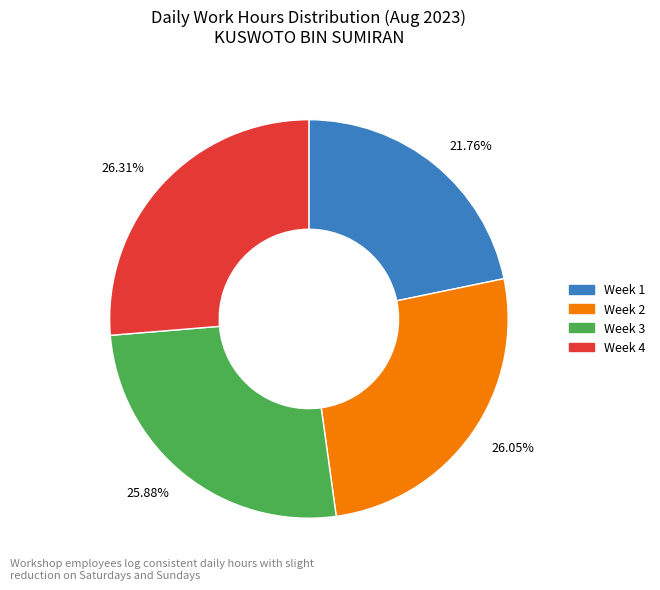

How many segments does this pie chart have?

4